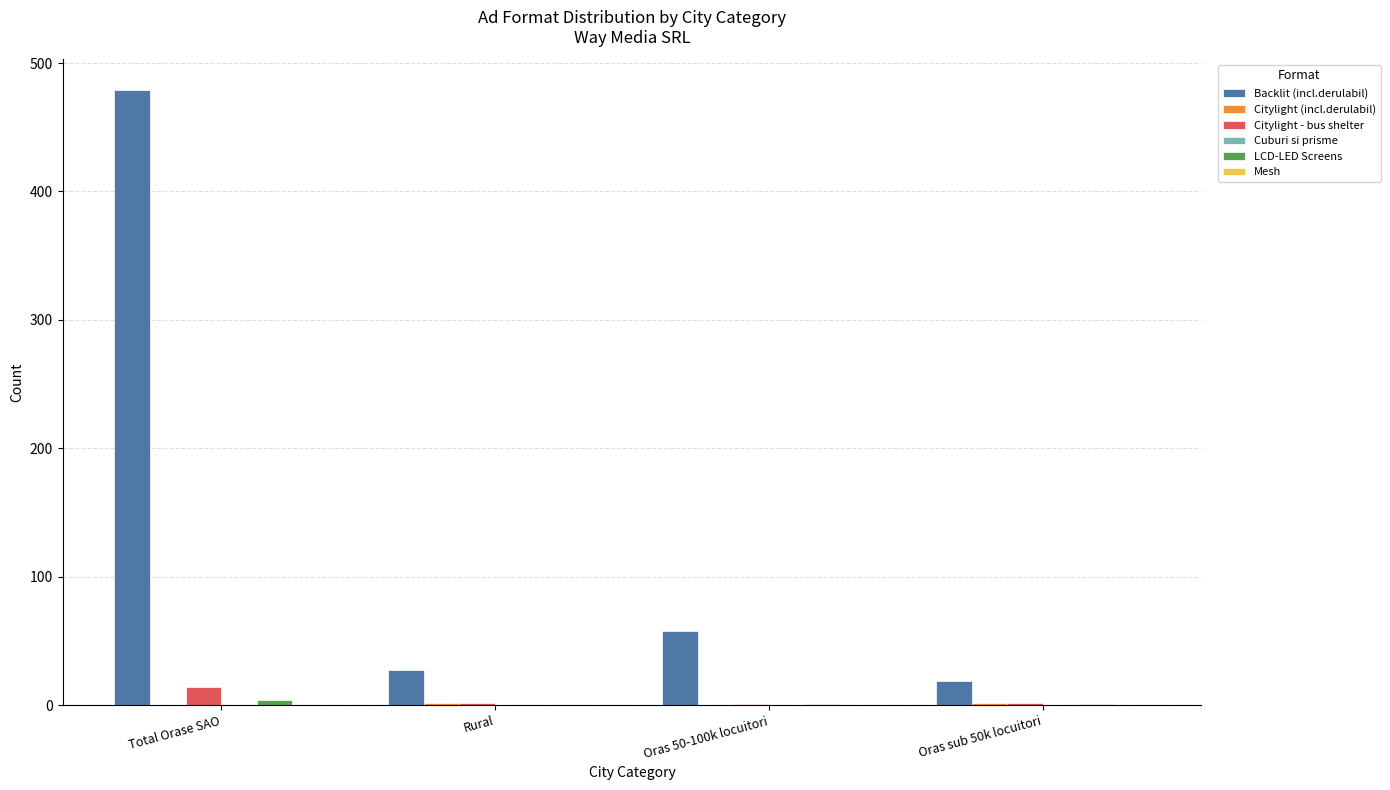

How many distinct data groups are displayed?

4